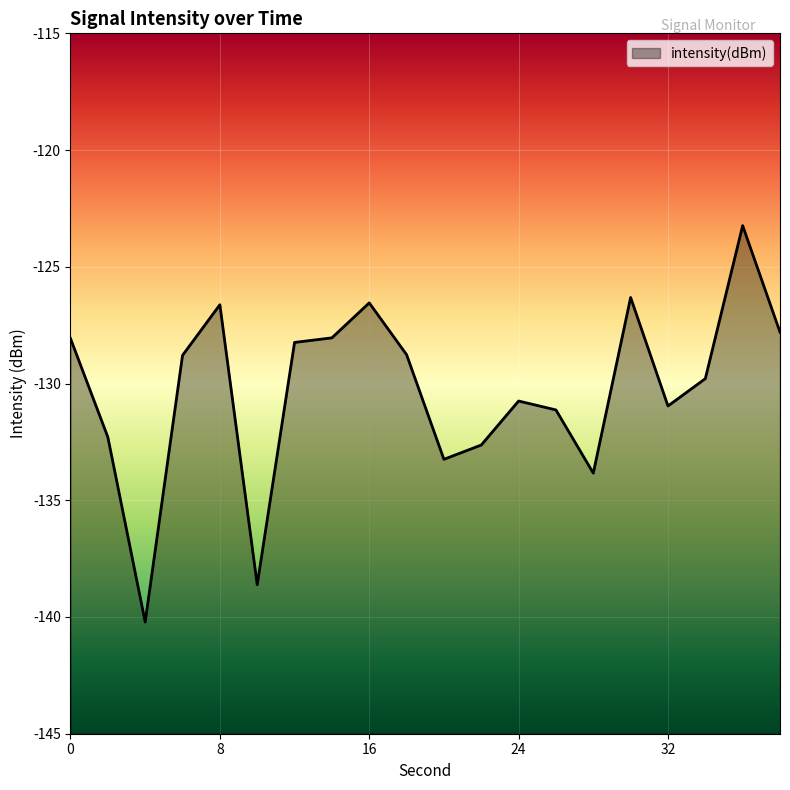

How many lines are shown in the chart?

1